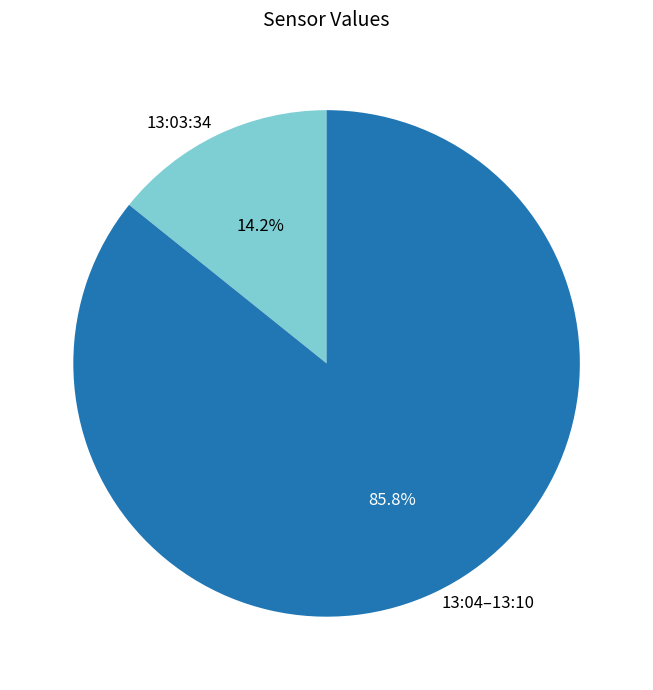

Rank the categories by value from lowest to highest.

13:03:34, 13:04–13:10